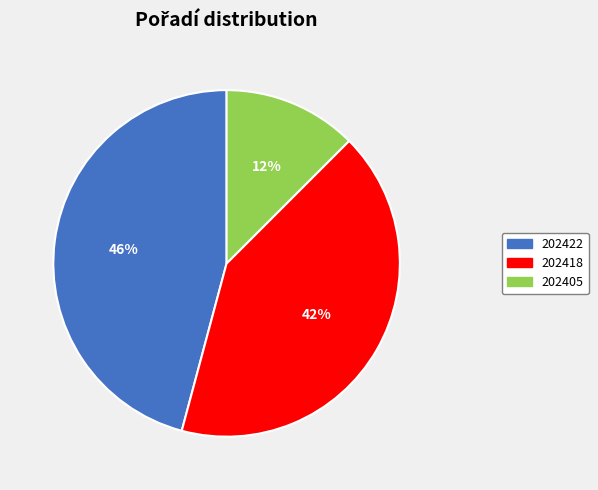

The 202405 slice represents 22% of the pie. True or false?

False